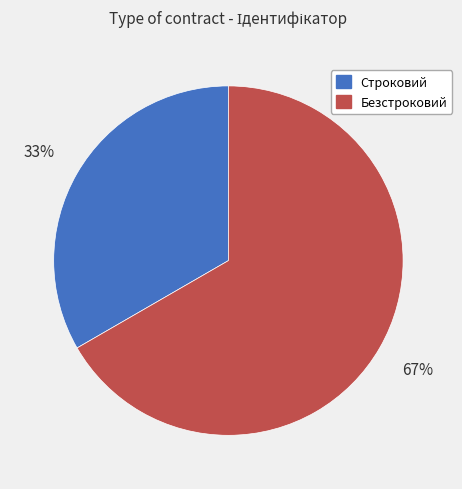

The Безстроковий slice represents 55% of the pie. True or false?

False